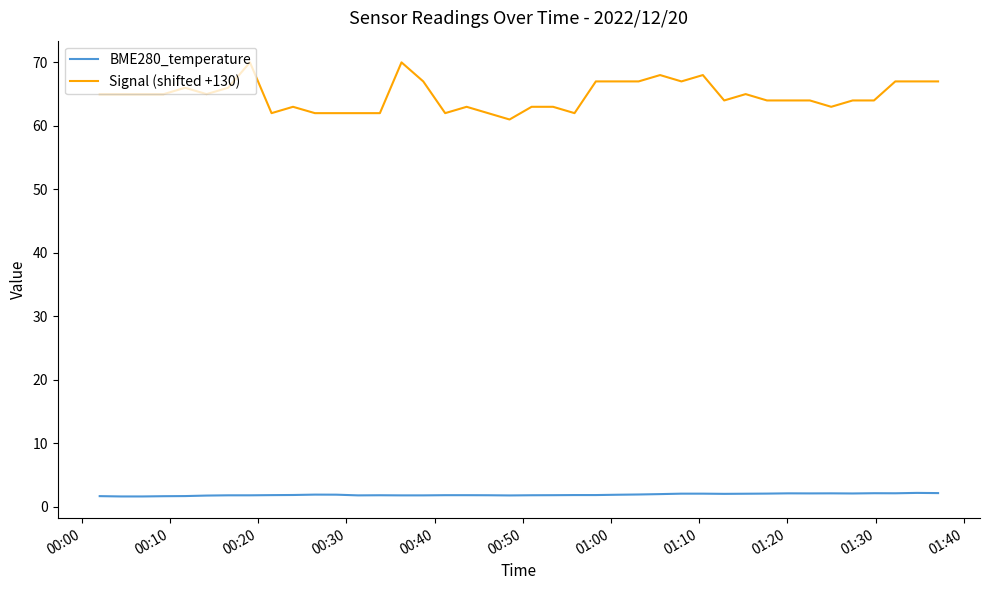

How many lines are shown in the chart?

2